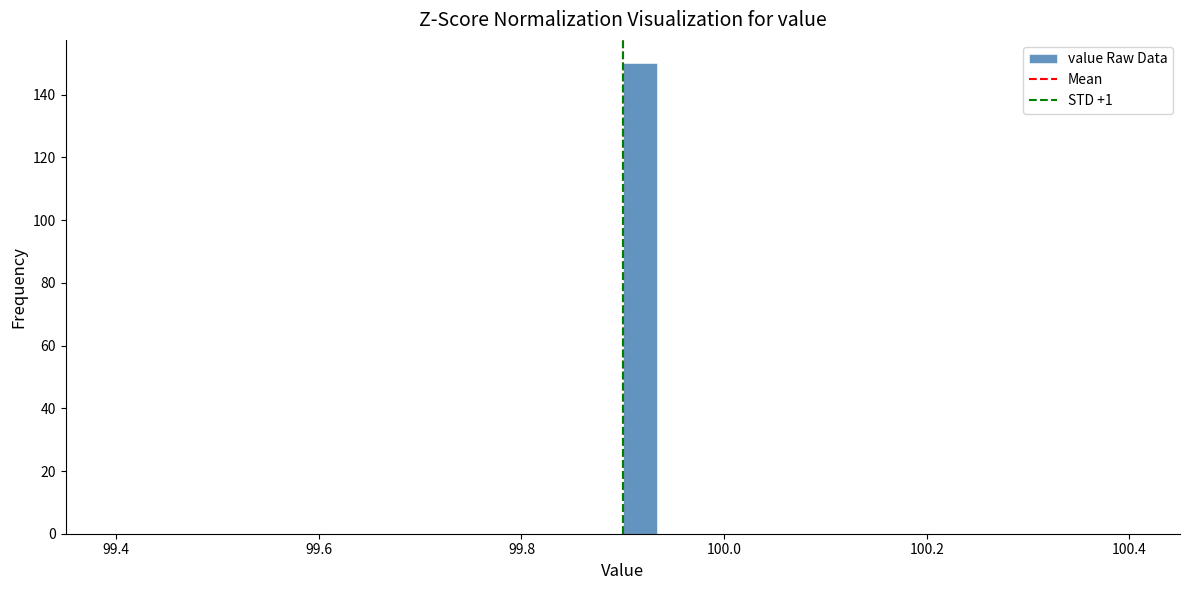

Read against the x-axis, roughly where is the centre of the tallest bar?

99.92